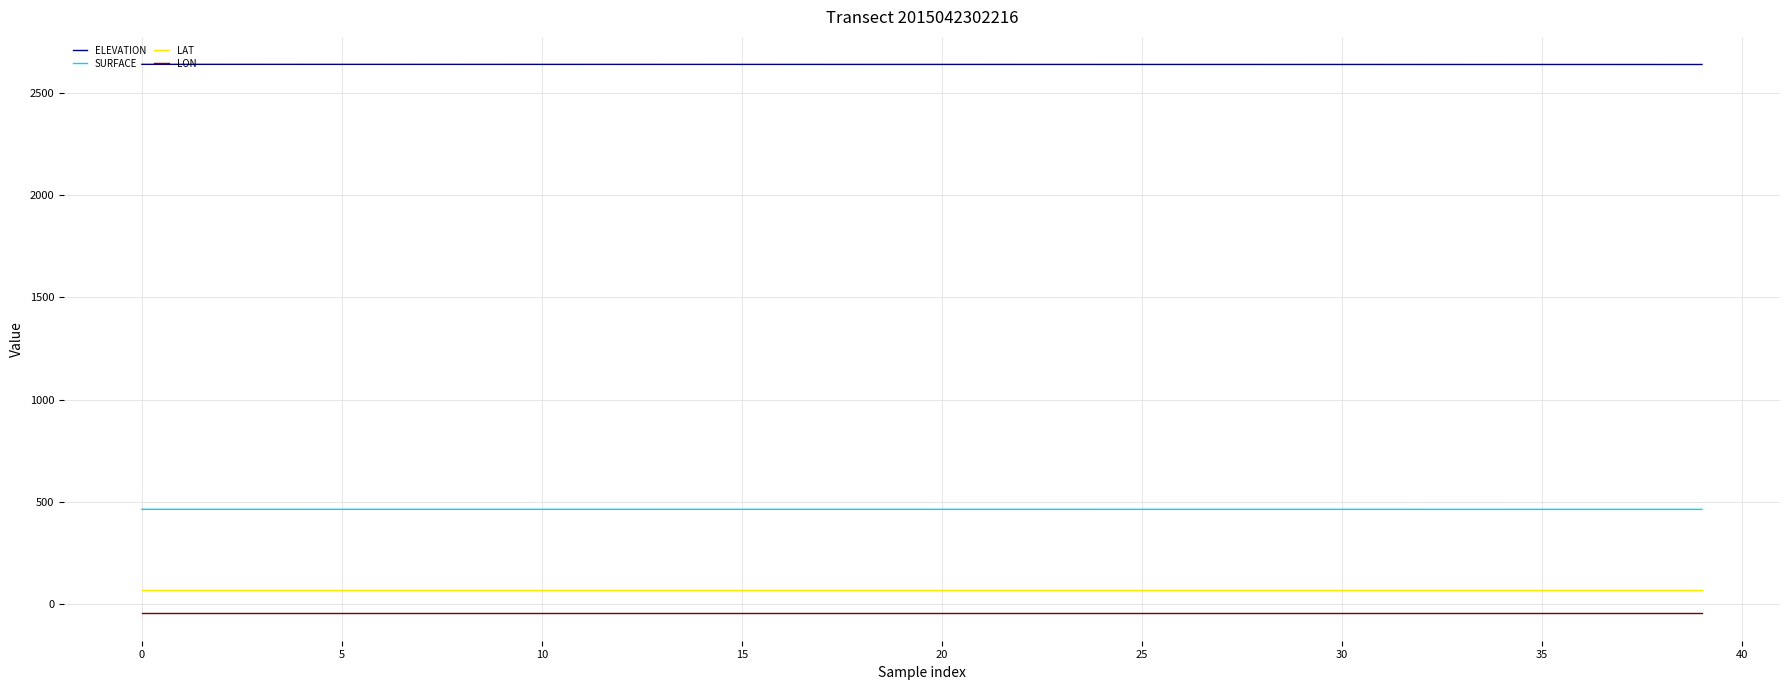

True or false: ELEVATION and LON intersect in this chart.

False